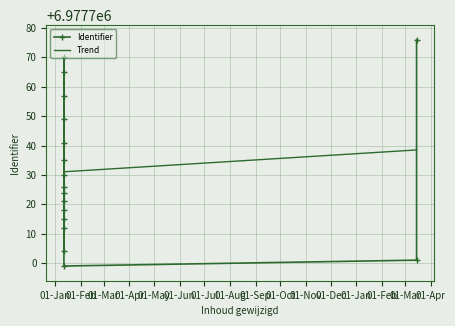

What is the average value?

6977732